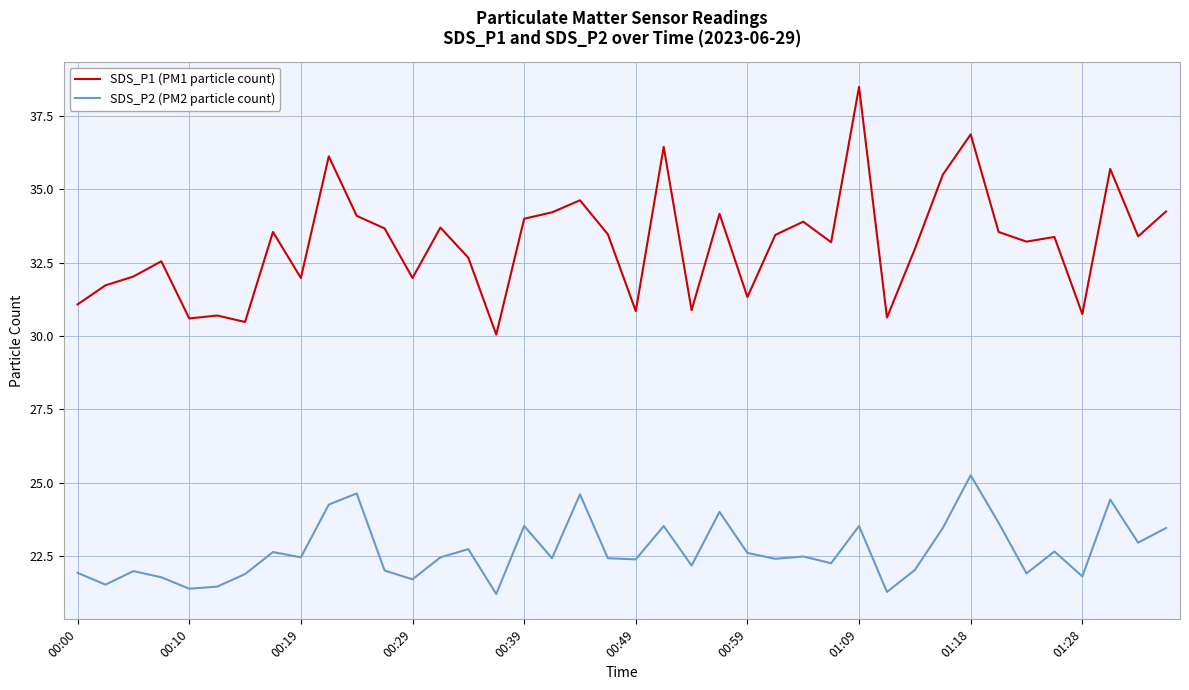

List the series in order of their overall mean, lowest first.

SDS_P2 (PM2 particle count), SDS_P1 (PM1 particle count)